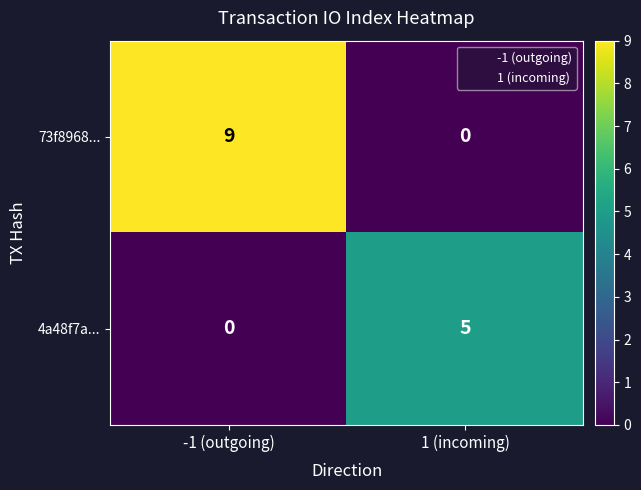

At which category does the chart reach its peak across all series?

-1 (outgoing)